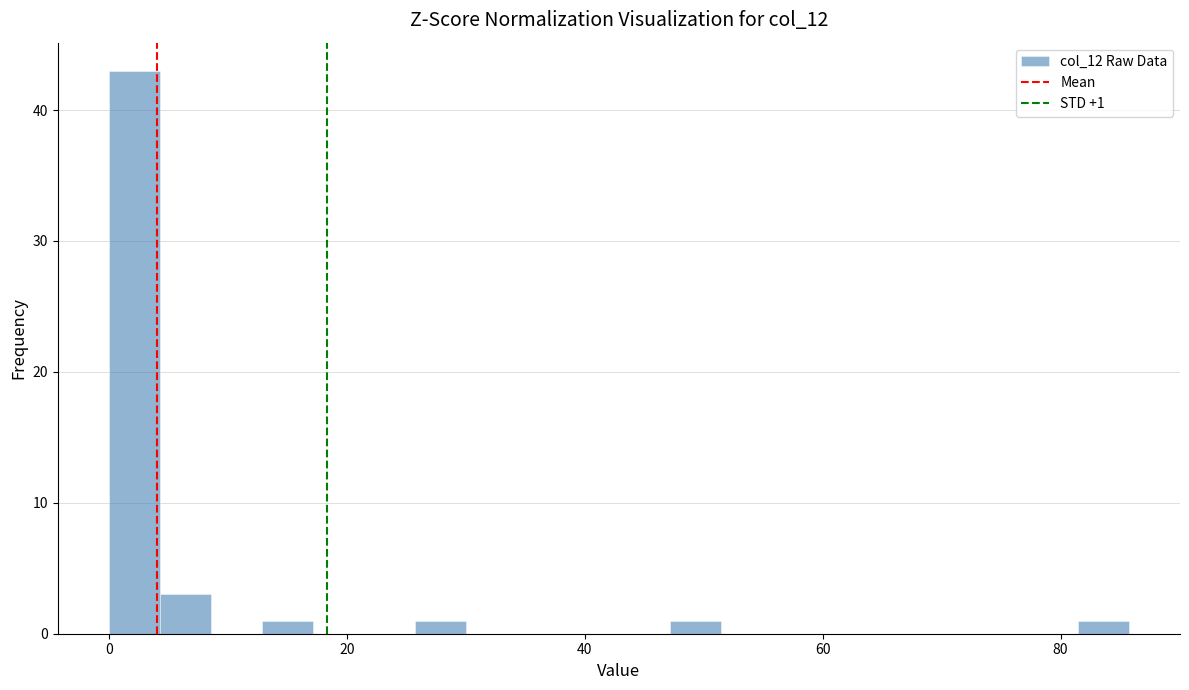

Read against the x-axis, roughly where is the centre of the tallest bar?

2